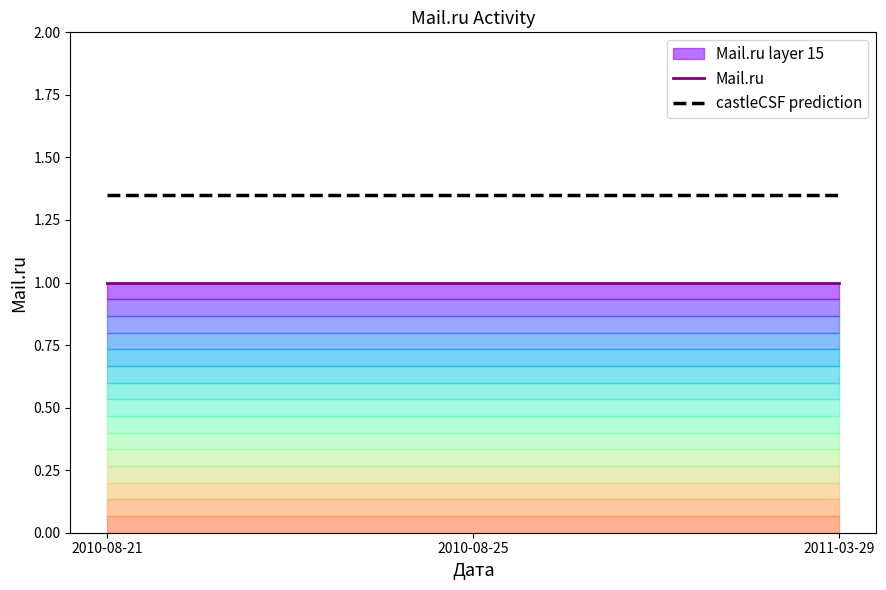

How many categories are shown in the chart?

3